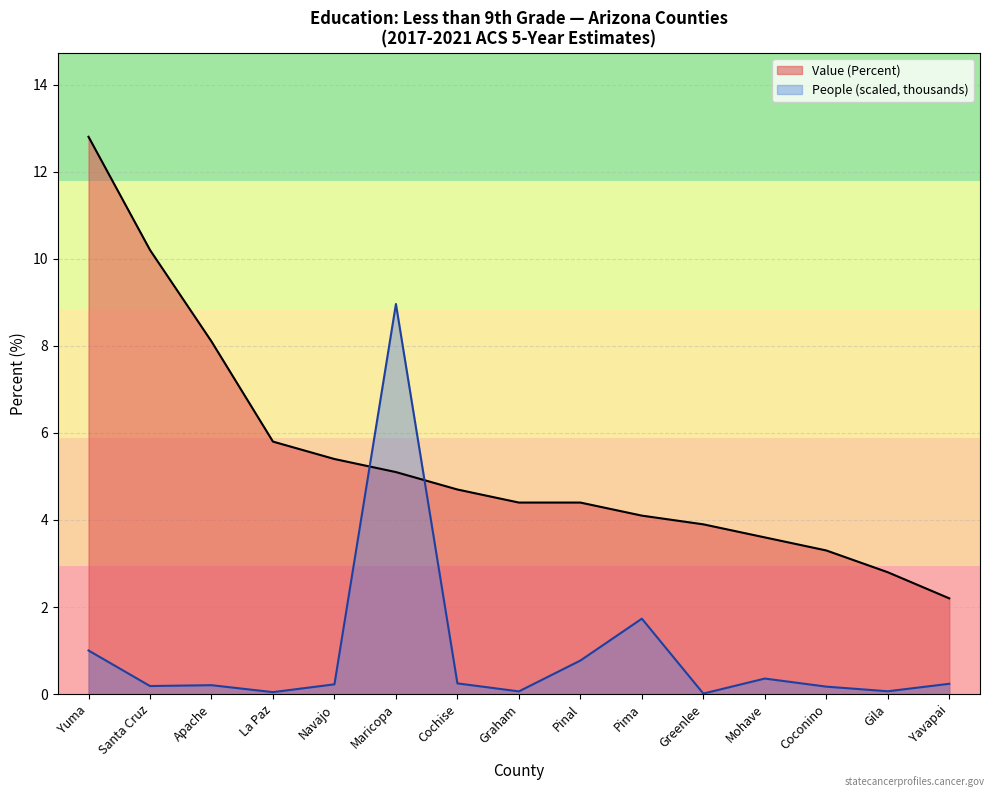

Which series changed the most between Graham and Yavapai?

Value (Percent)